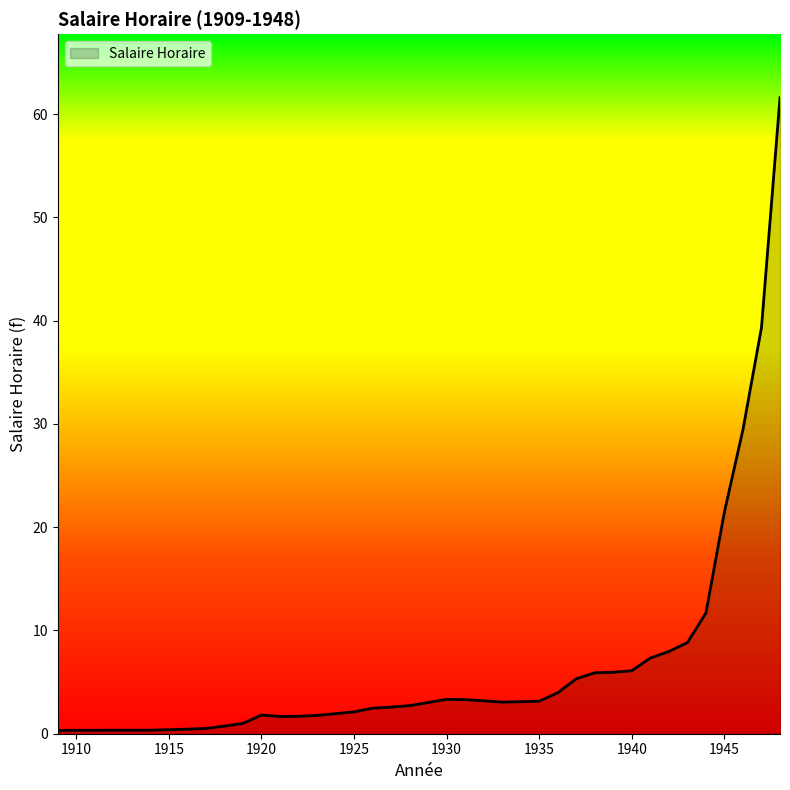

What is the greatest value displayed?

61.6